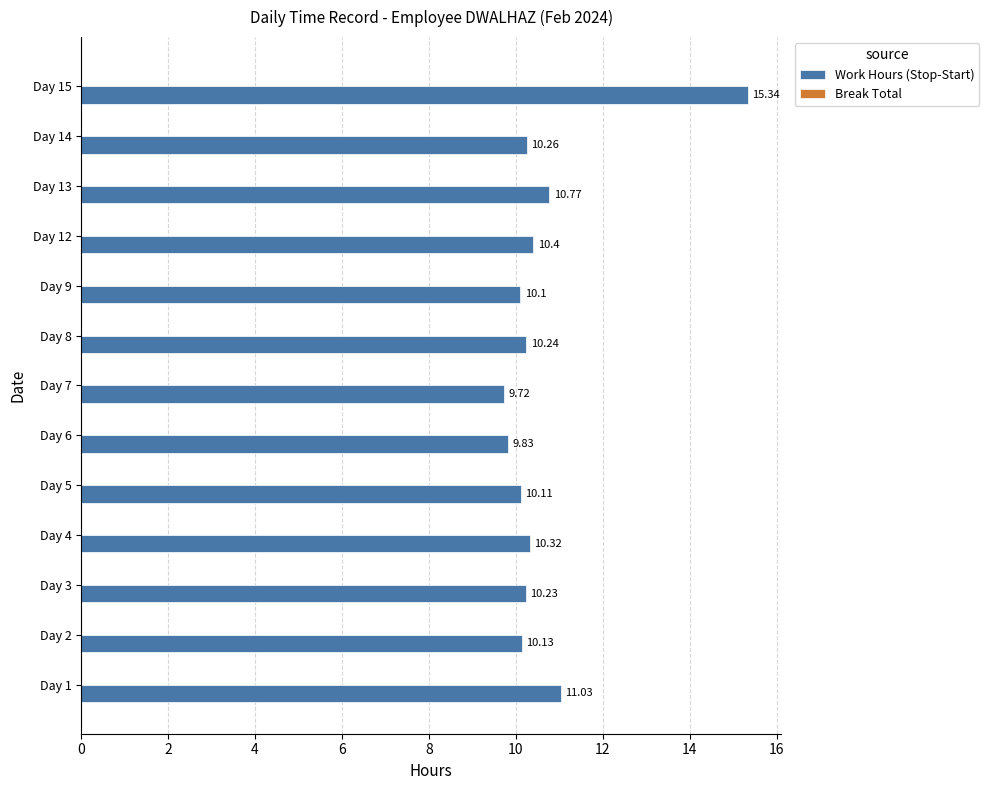

What is the difference between the maximum and minimum values?

5.6